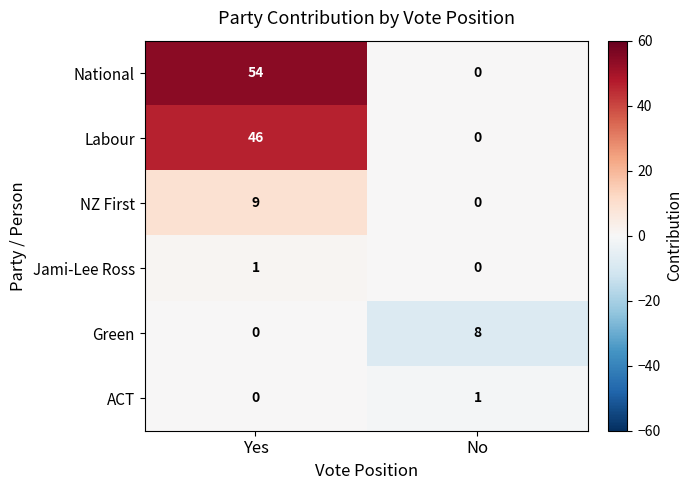

Read the NZ First value at Yes.

9